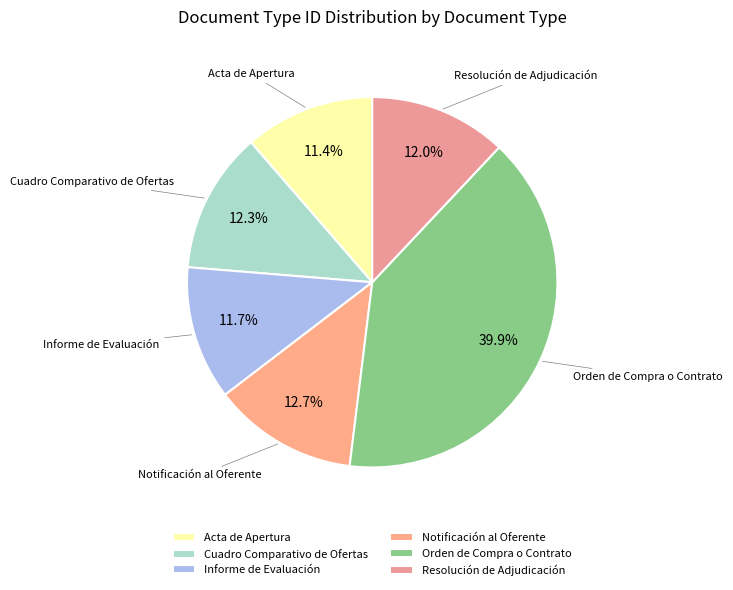

To the nearest percent, what is the difference between the Notificación al Oferente and Informe de Evaluación slice percentages?

1%